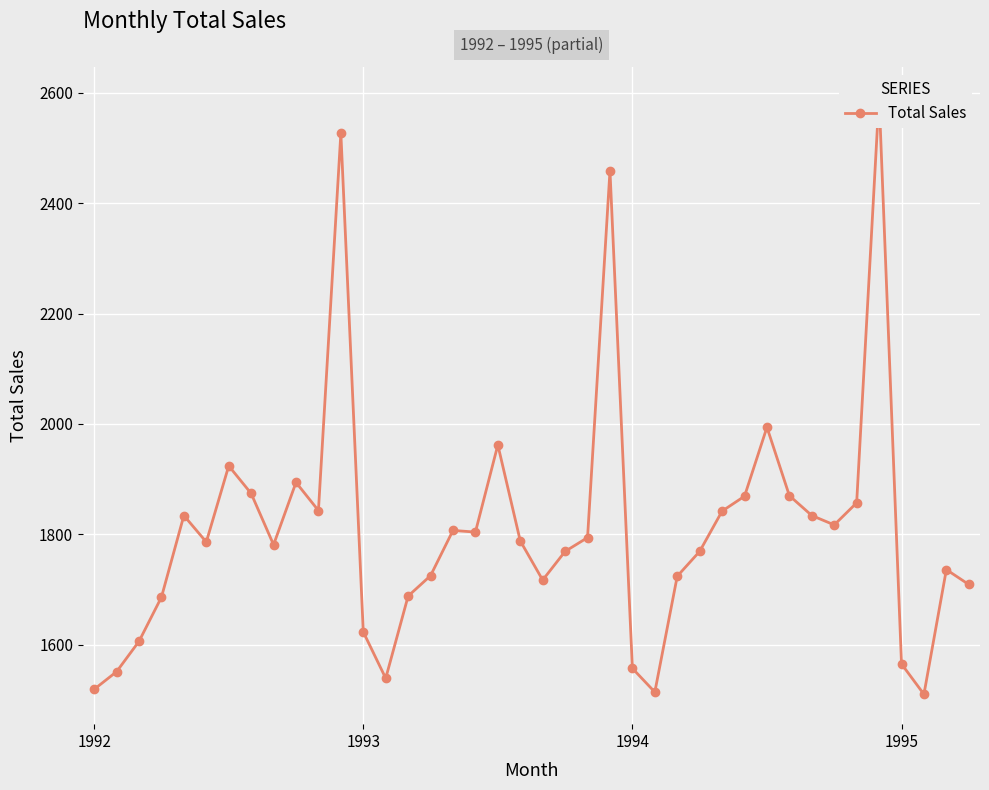

How many lines are shown in the chart?

1